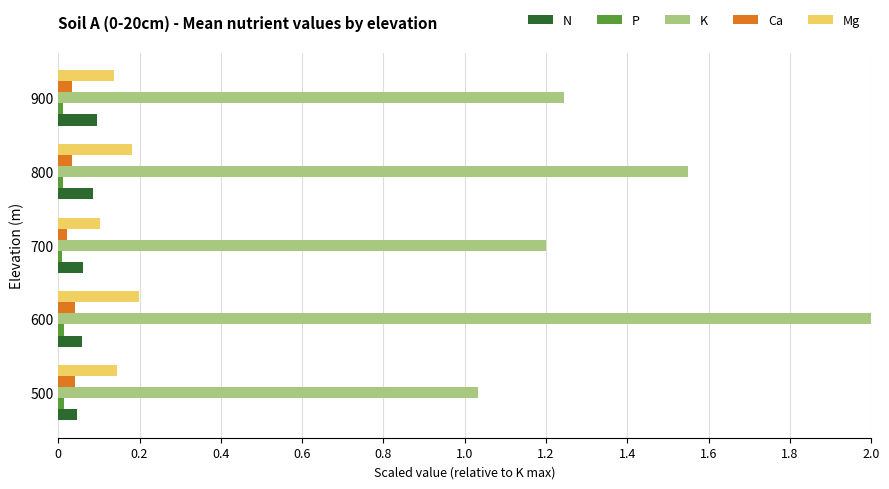

List the labels in order of K value, largest first.

600, 800, 900, 700, 500